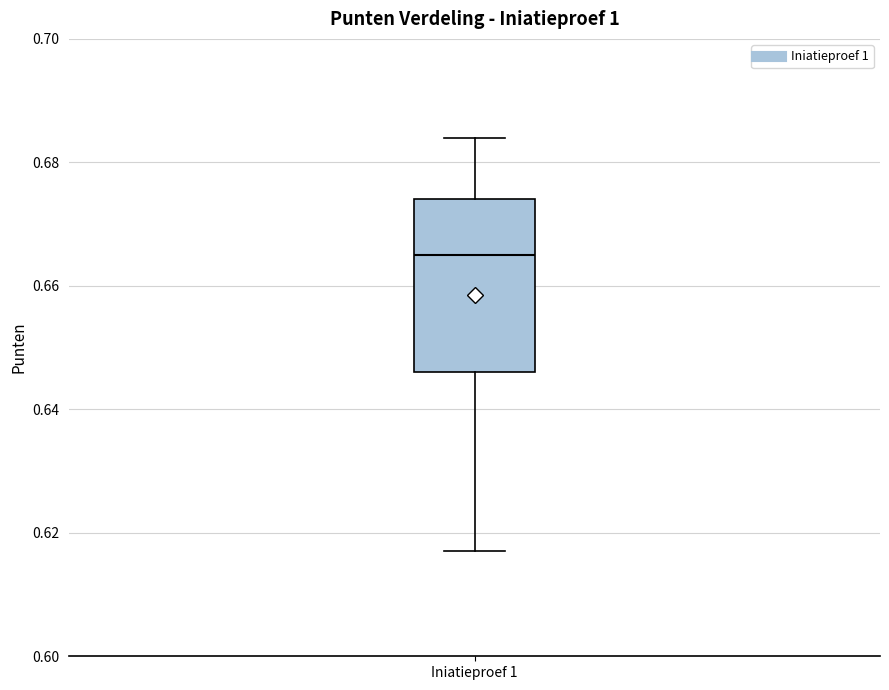

Where does the median line of the box for Iniatieproef 1 sit on the y-axis? The values are not printed on the chart, so give them approximately, as read against the axis.

0.666